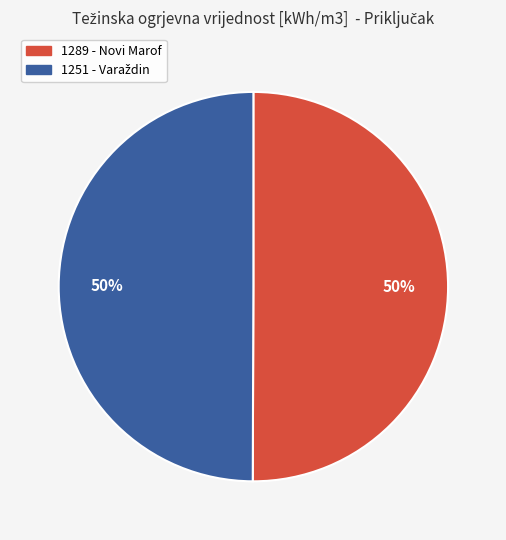

To the nearest percent, what percentage of the pie is 1289 - Novi Marof?

50%